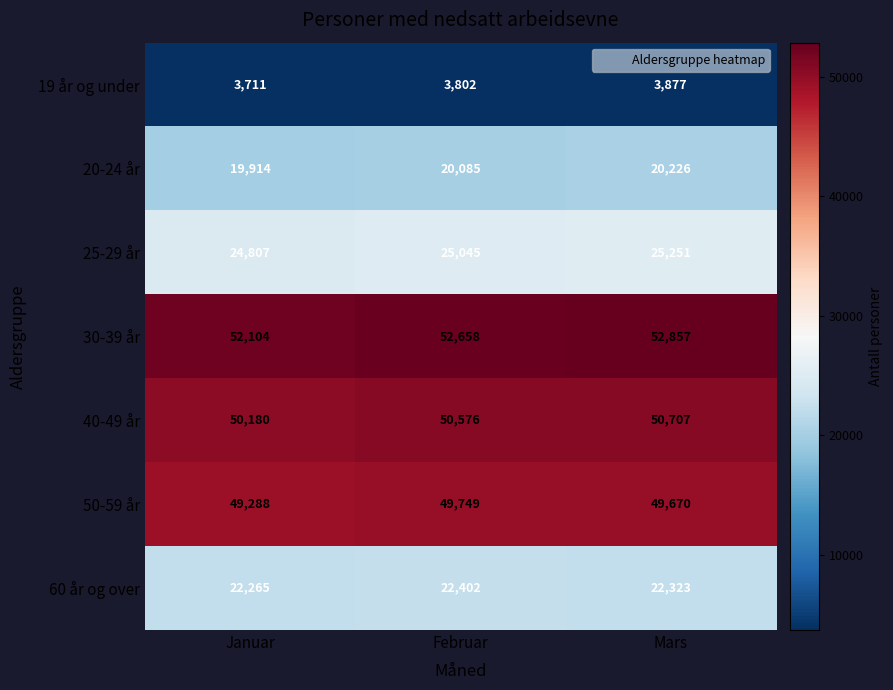

Which category has the highest value in the 20-24 år series?

Mars